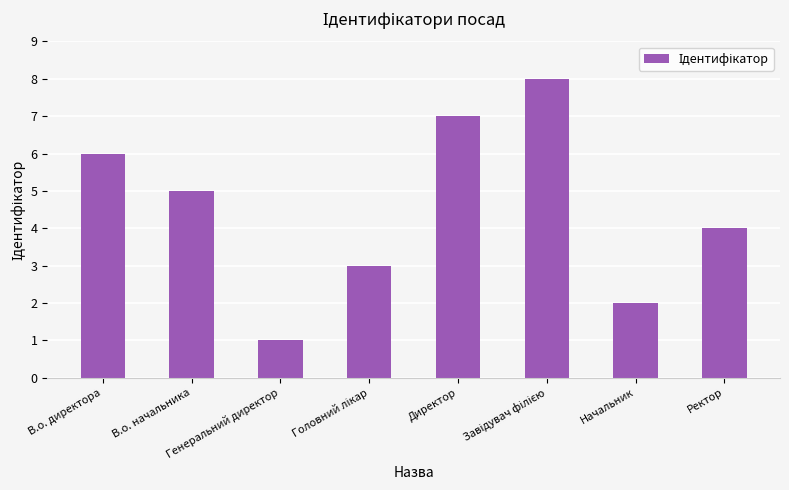

True or false: the data shows 7 at Директор.

True